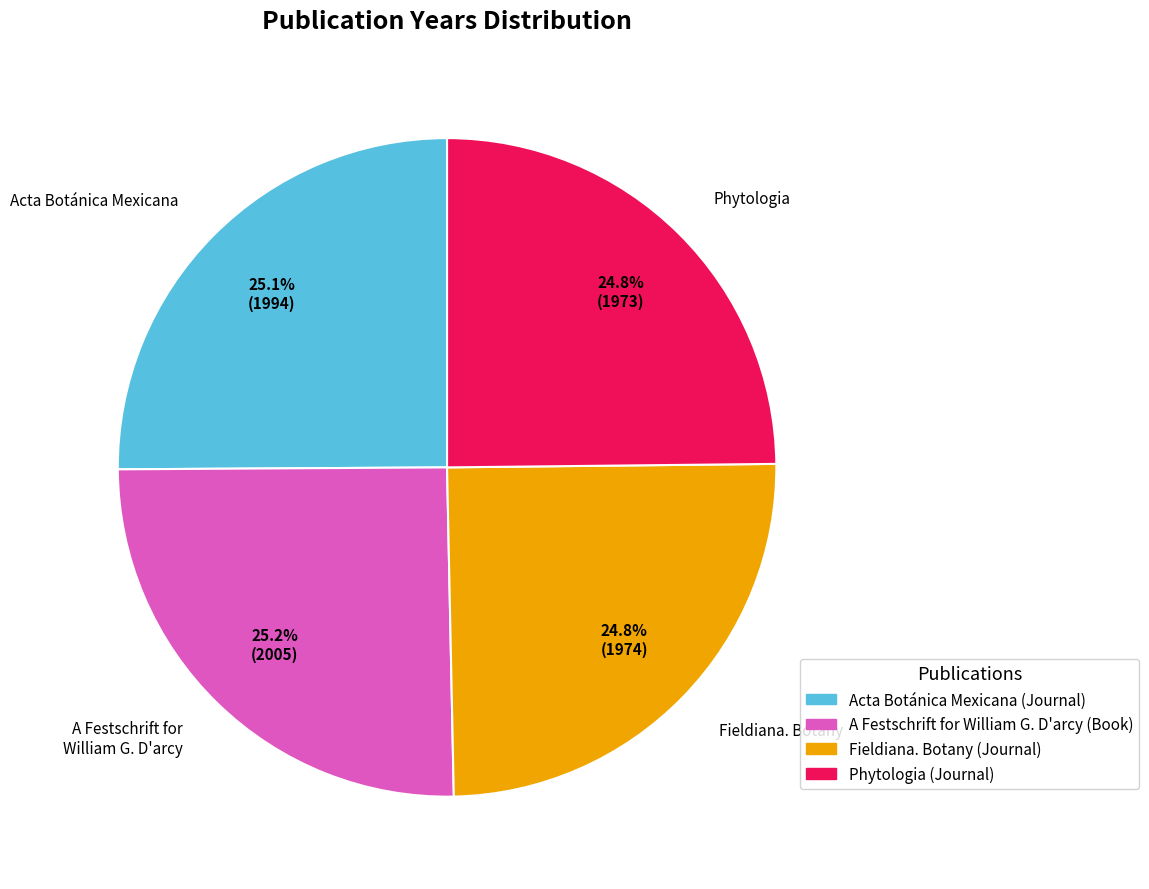

What is the ratio of the value at Phytologia to the value at Acta Botánica Mexicana?

1.0